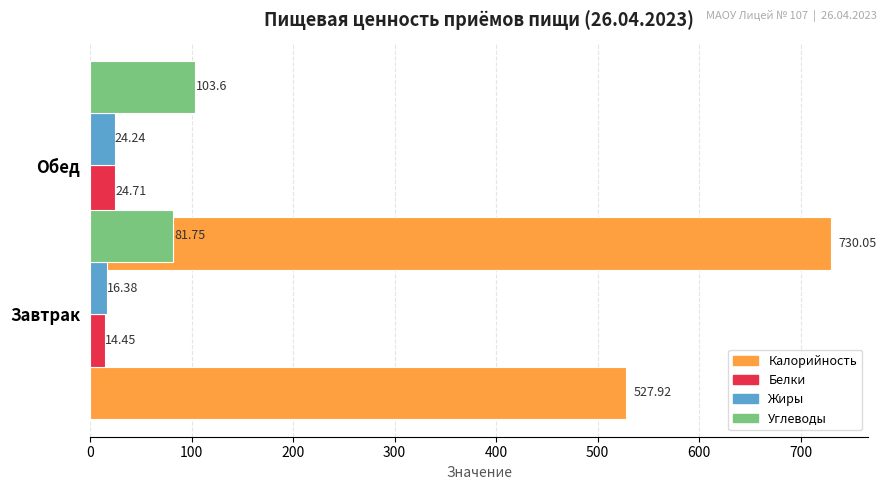

What is the sum of the Жиры values at Обед and Завтрак?

40.6